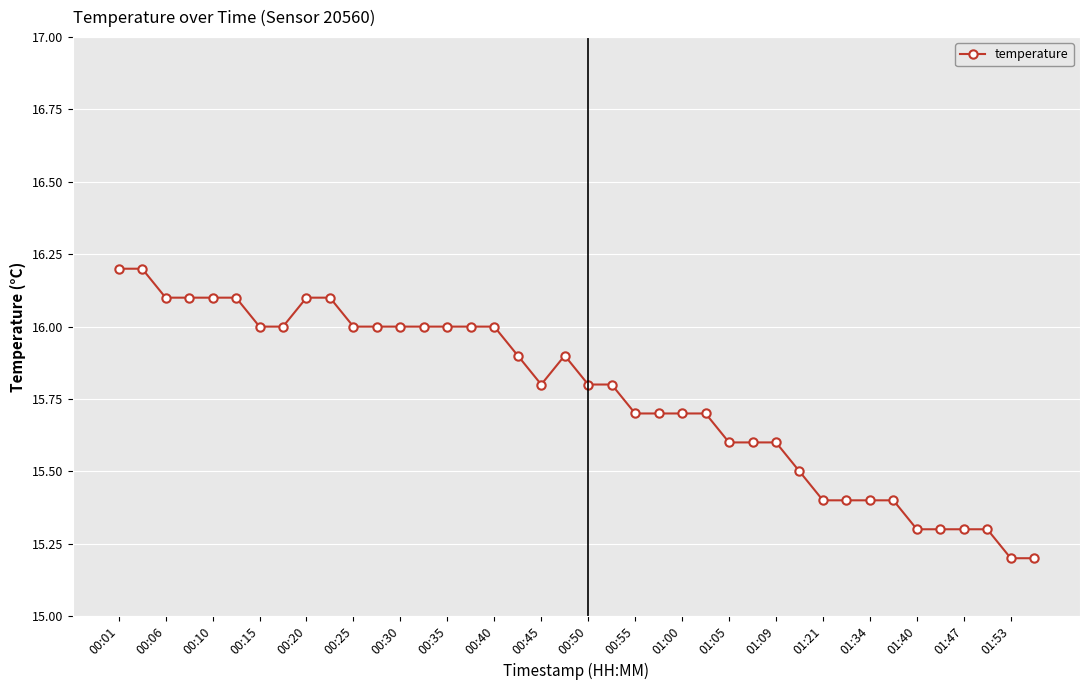

What is the value of the 38th point from the left?

15.3